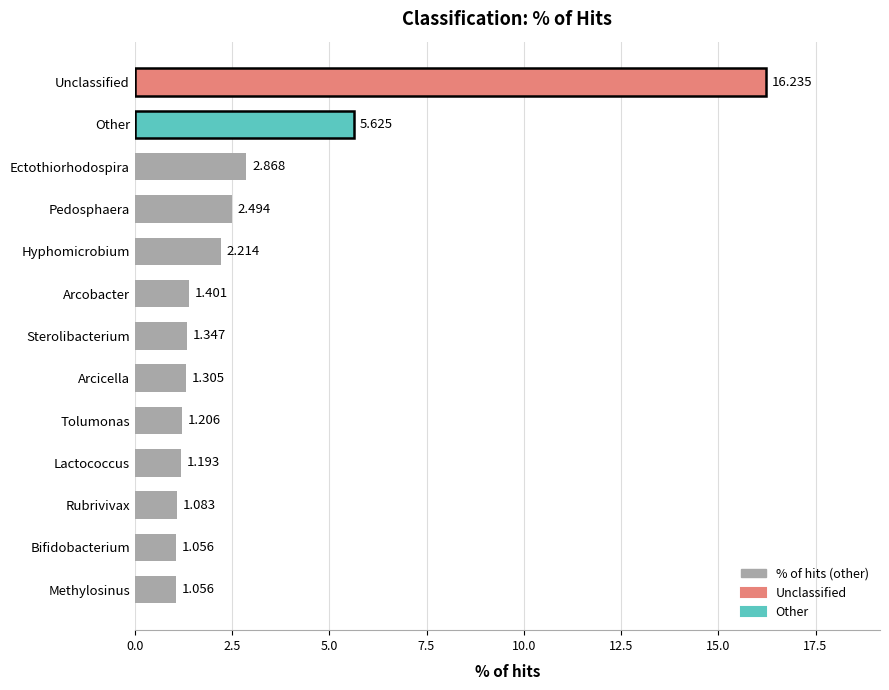

Which has a higher value, Ectothiorhodospira or Pedosphaera?

Ectothiorhodospira